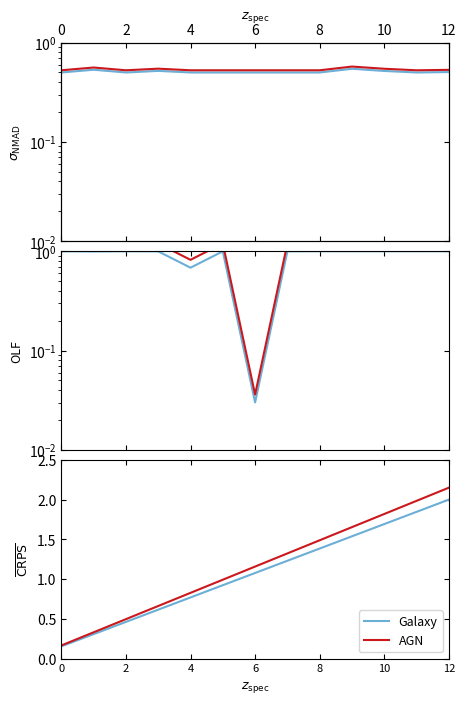

How many series are shown in this chart?

2